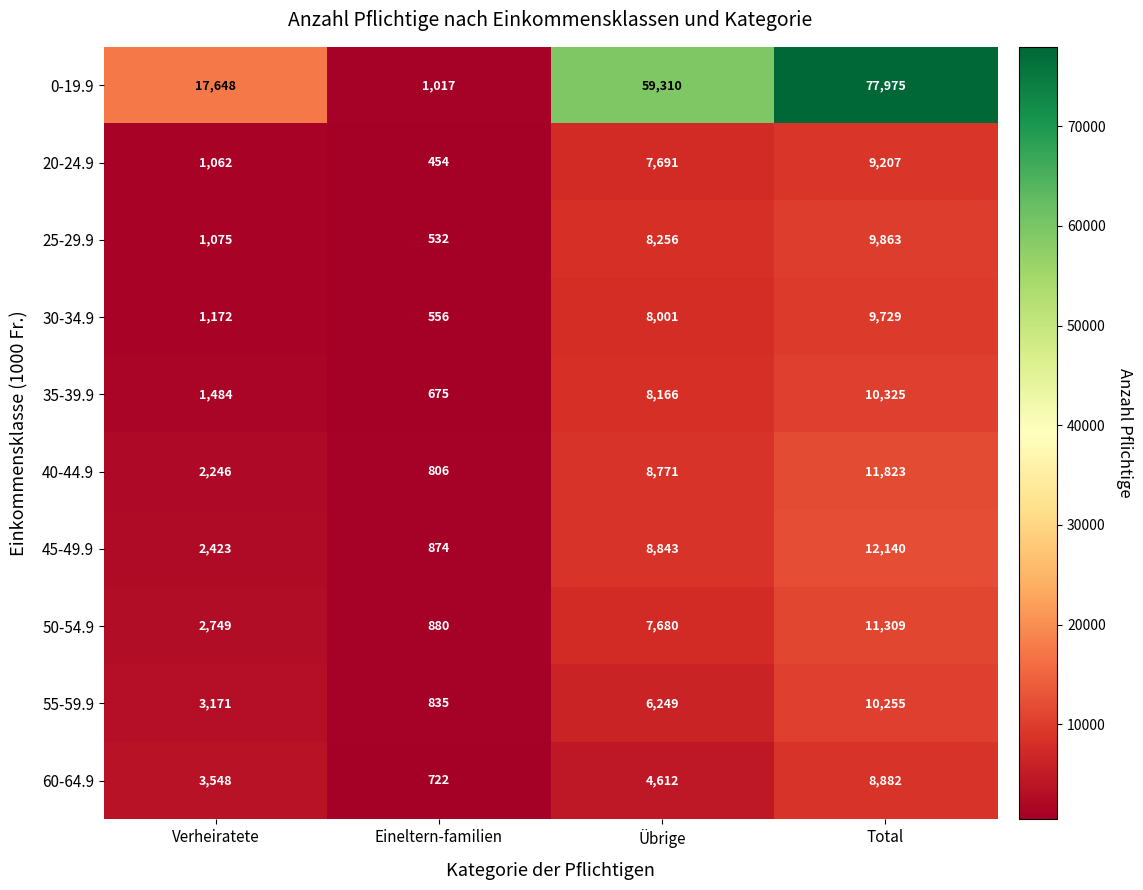

Read the 40-44.9 value at Verheiratete, to the nearest 100.

2200